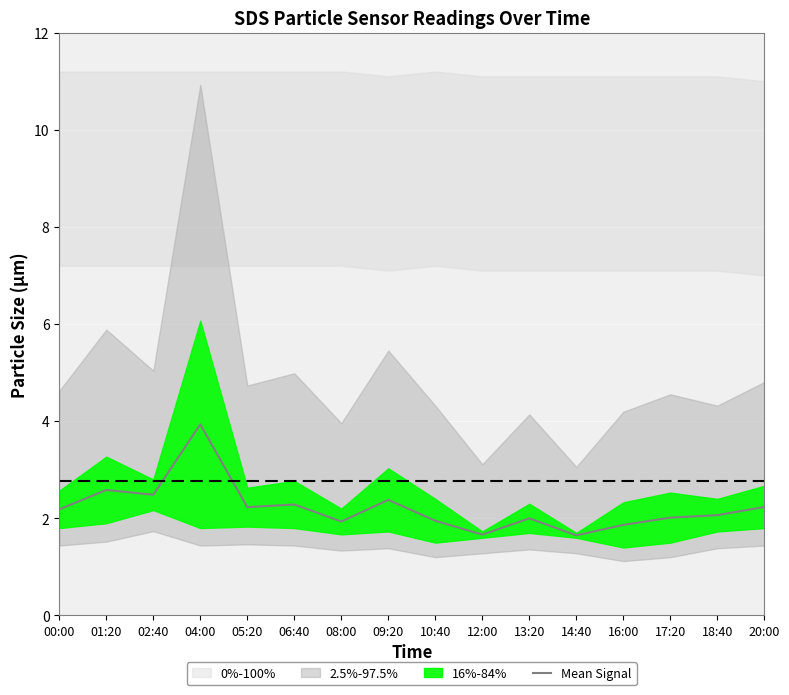

Rank the categories by value from highest to lowest.

04:00, 01:20, 02:40, 09:20, 06:40, 20:00, 05:20, 00:00, 18:40, 17:20, 13:20, 10:40, 08:00, 16:00, 12:00, 14:40